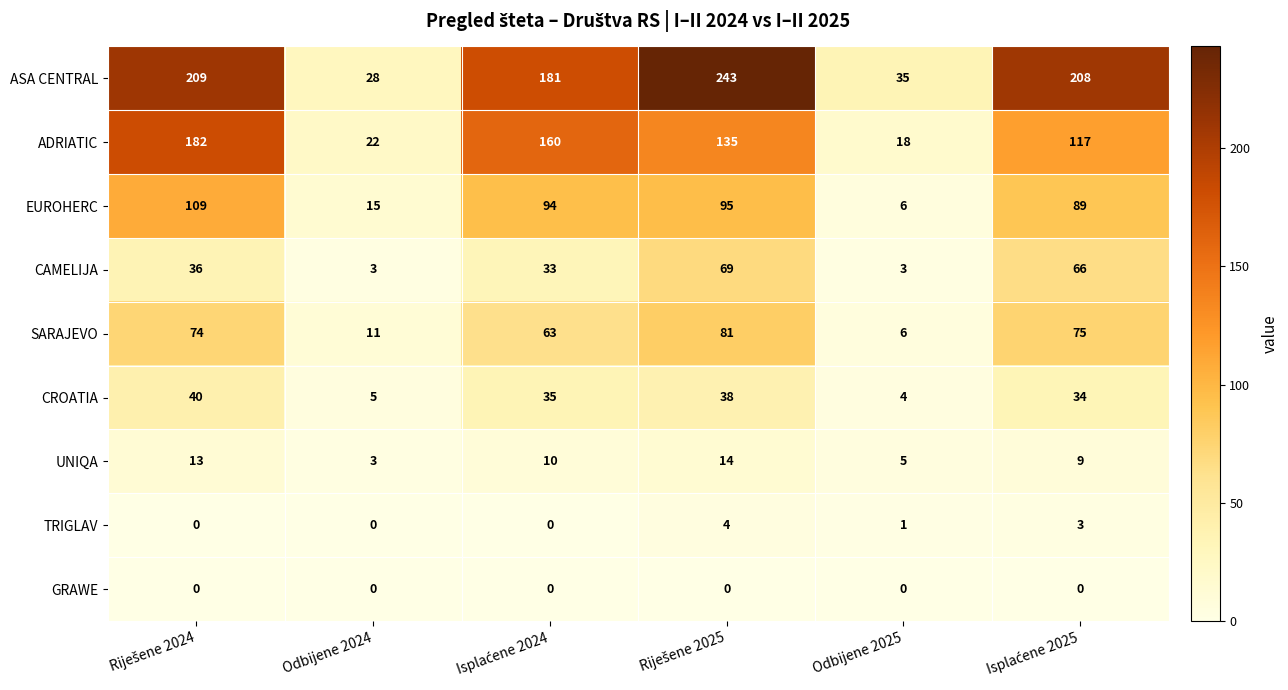

List the series in order of their peak value, lowest first.

GRAWE, TRIGLAV, UNIQA, CROATIA, CAMELIJA, SARAJEVO, EUROHERC, ADRIATIC, ASA CENTRAL